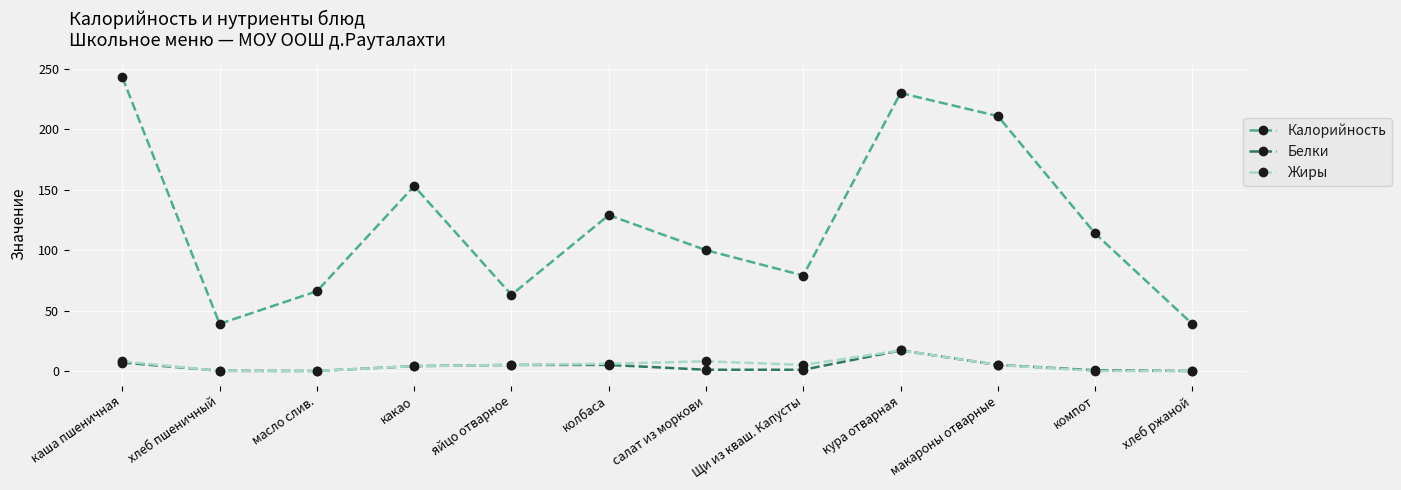

True or false: Белки and Калорийность intersect in this chart.

False